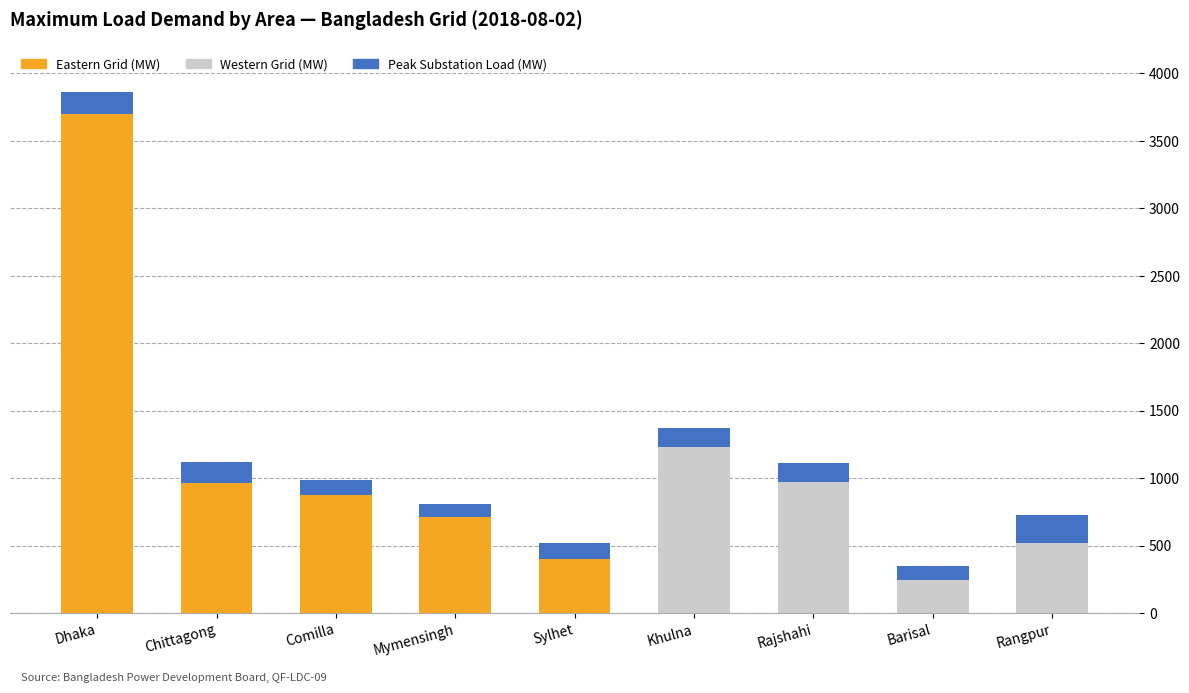

What is the total value across all series at Rangpur?

724